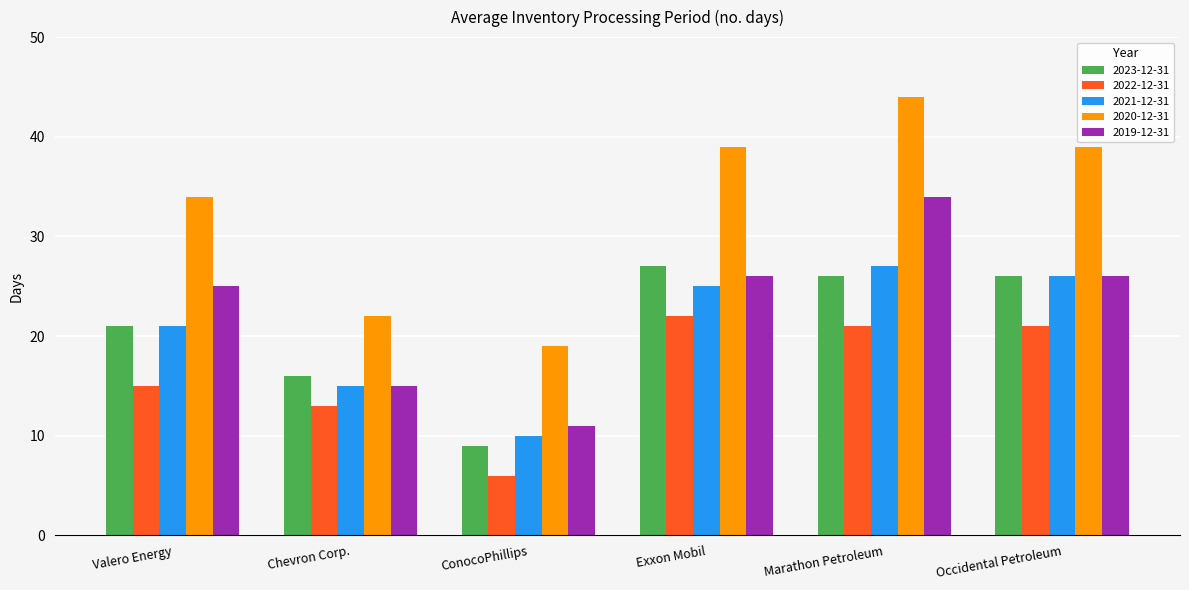

How many bars are there in total?

30